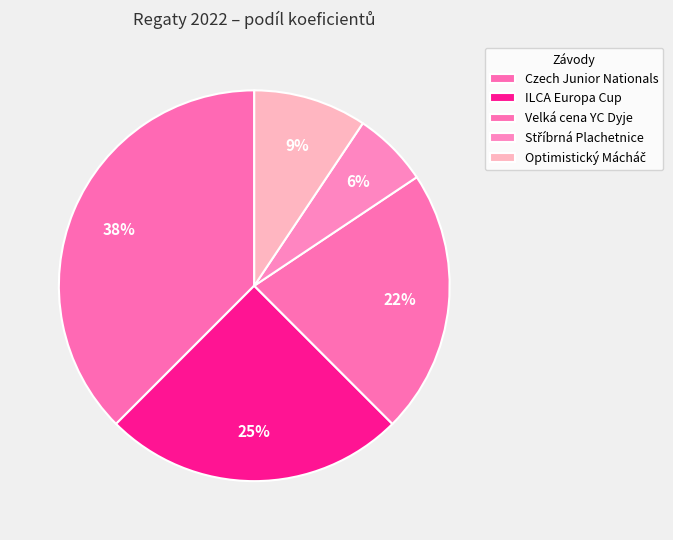

How many segments does this pie chart have?

5